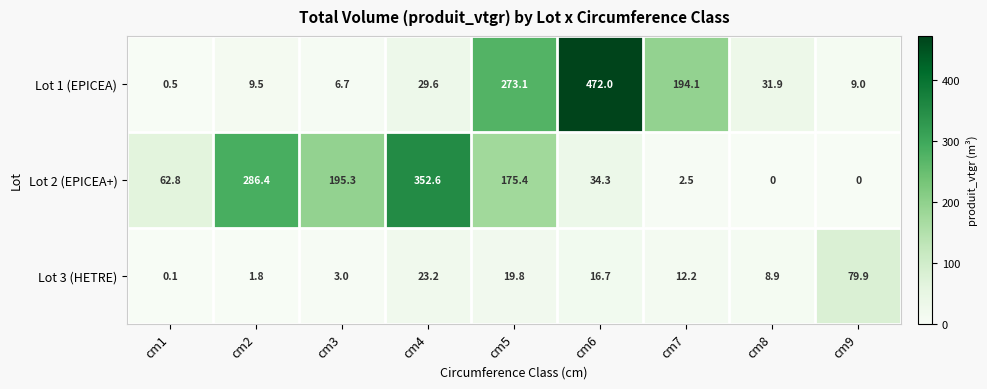

Read the Lot 2 (EPICEA+) value at cm4.

352.6